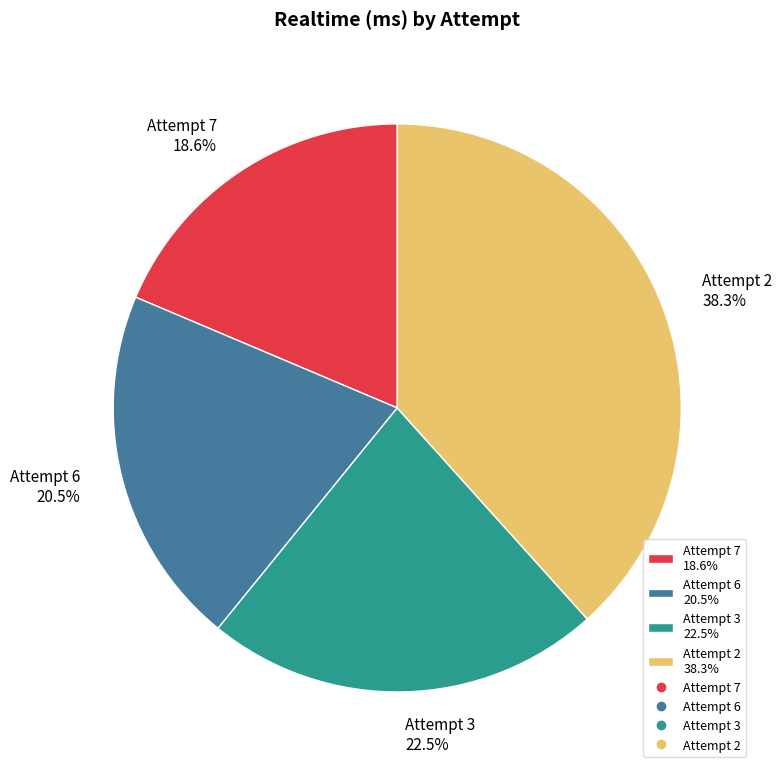

What portion of the pie excludes Attempt 7?

81.4%